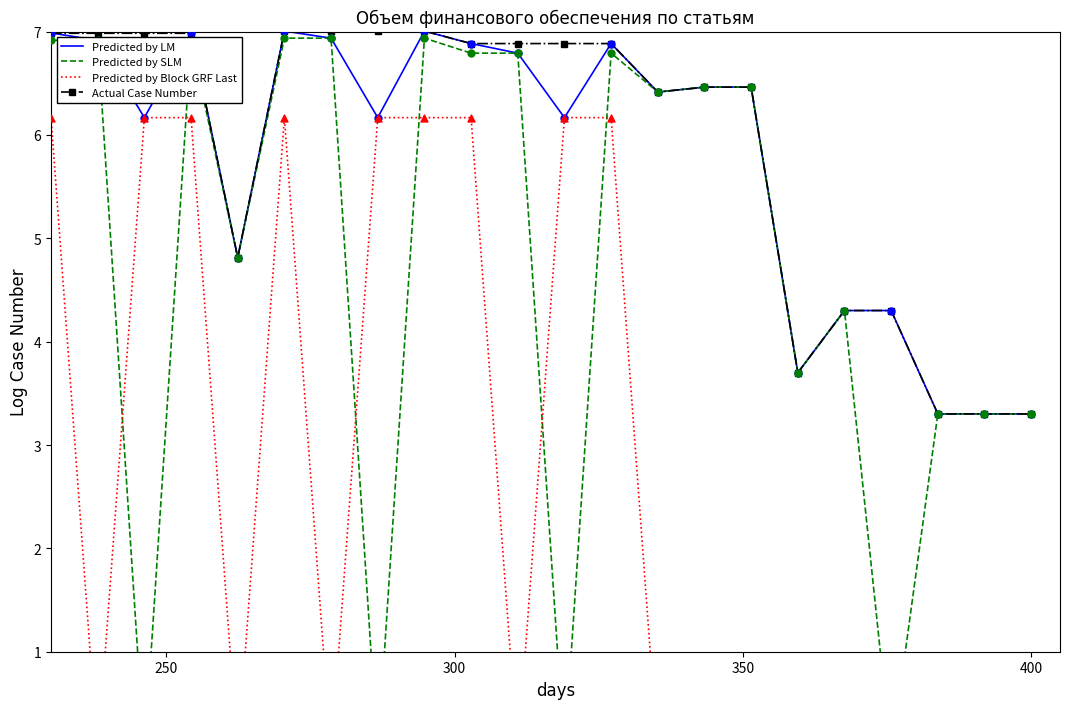

What is the highest value of the Predicted by LM series?

7.0